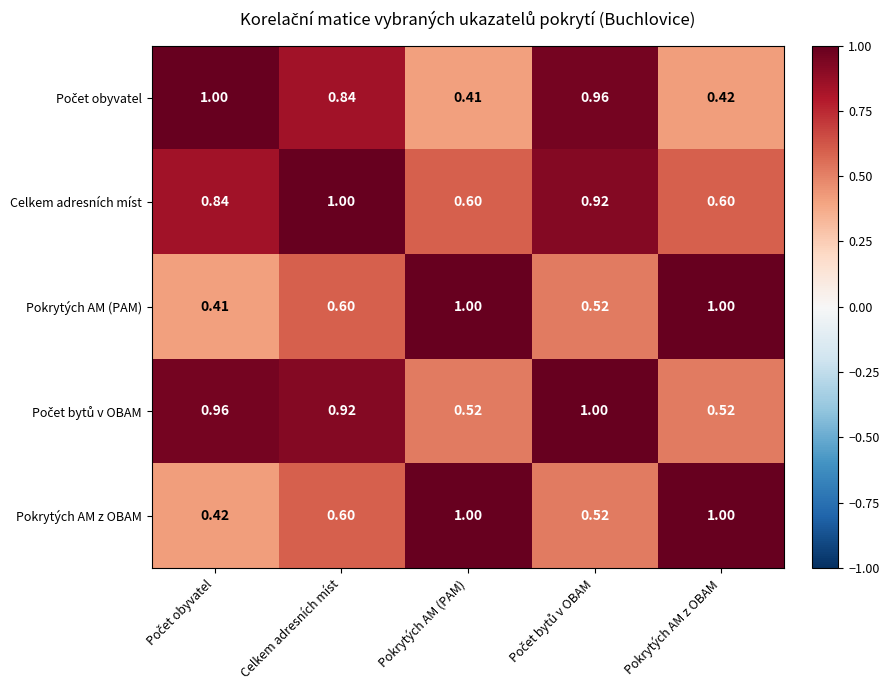

Which series has the largest total across all categories?

Celkem adresních míst